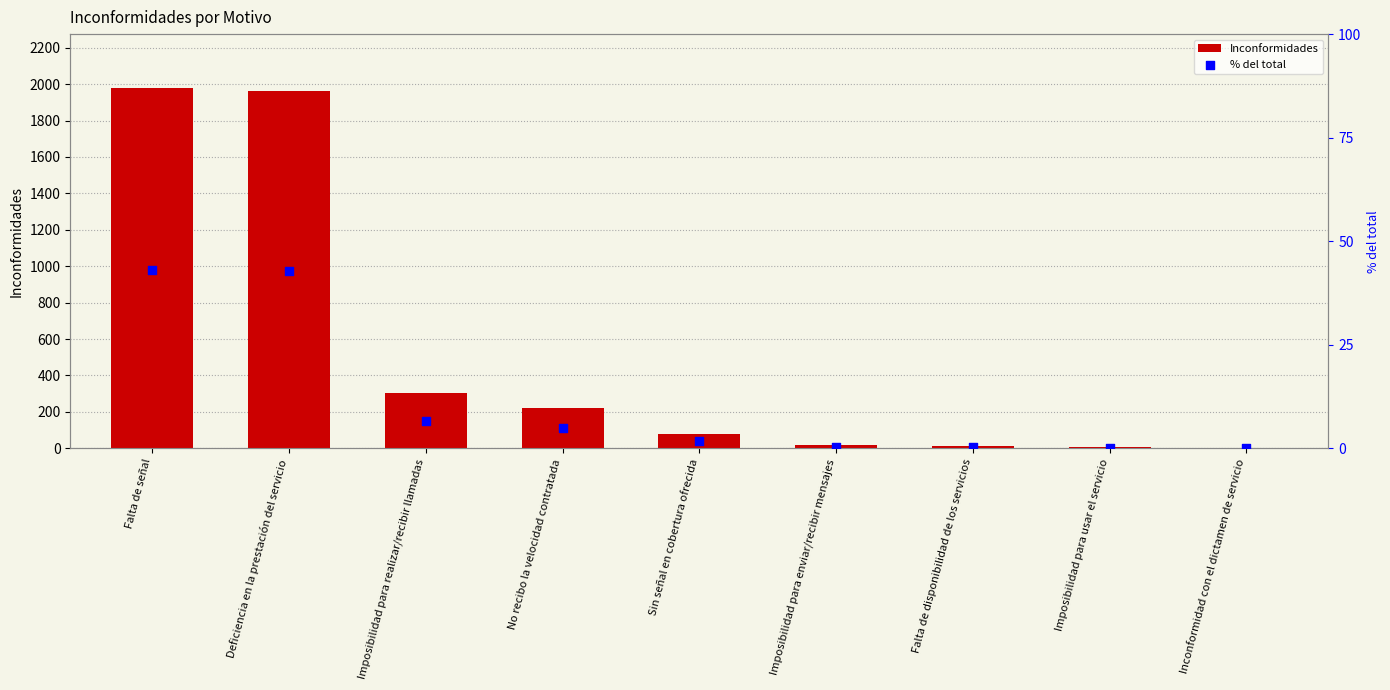

Which series contains the highest Y value?

Inconformidades